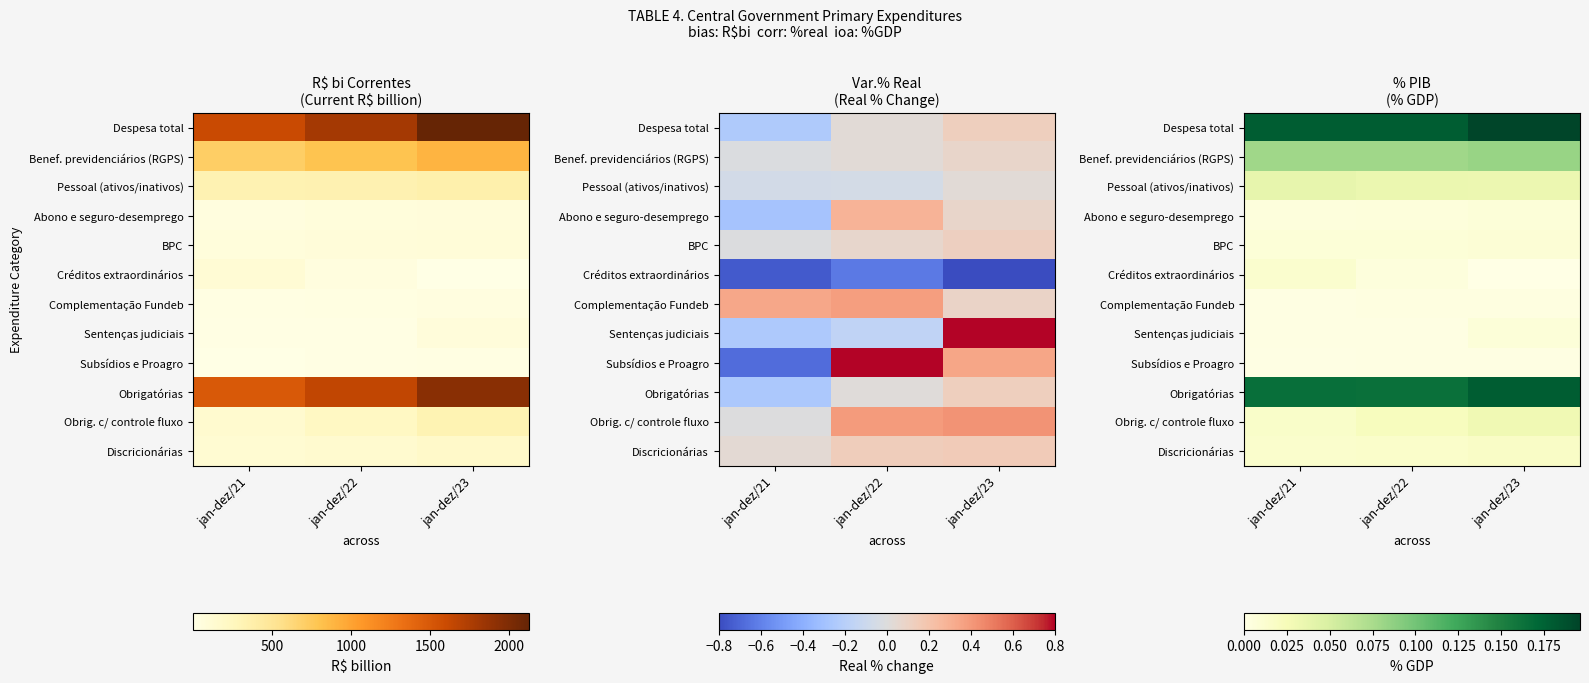

What is the spread (max minus min) of values at jan-dez/23?

0.2